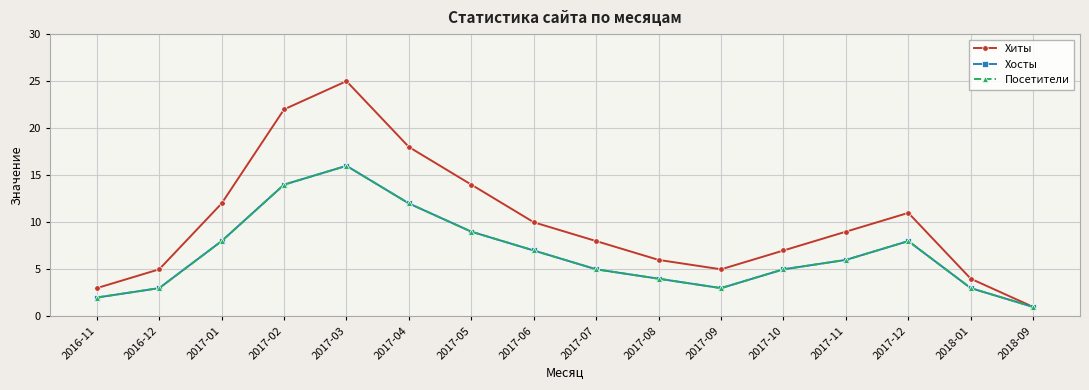

At which label is Хиты closest to 13?

2017-01